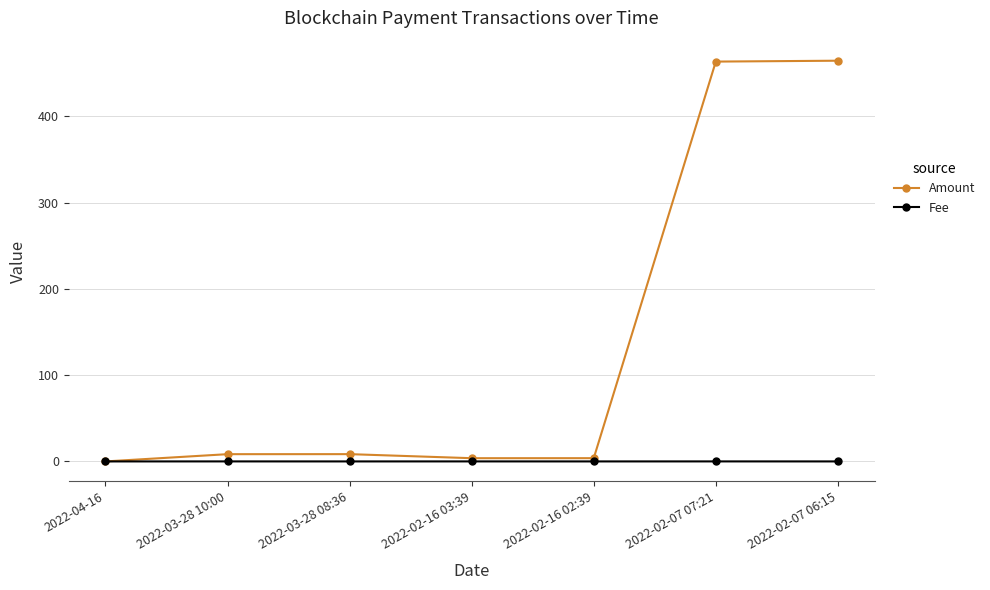

Between which two adjacent categories do Amount and Fee first intersect?

2022-04-16 and 2022-03-28 10:00